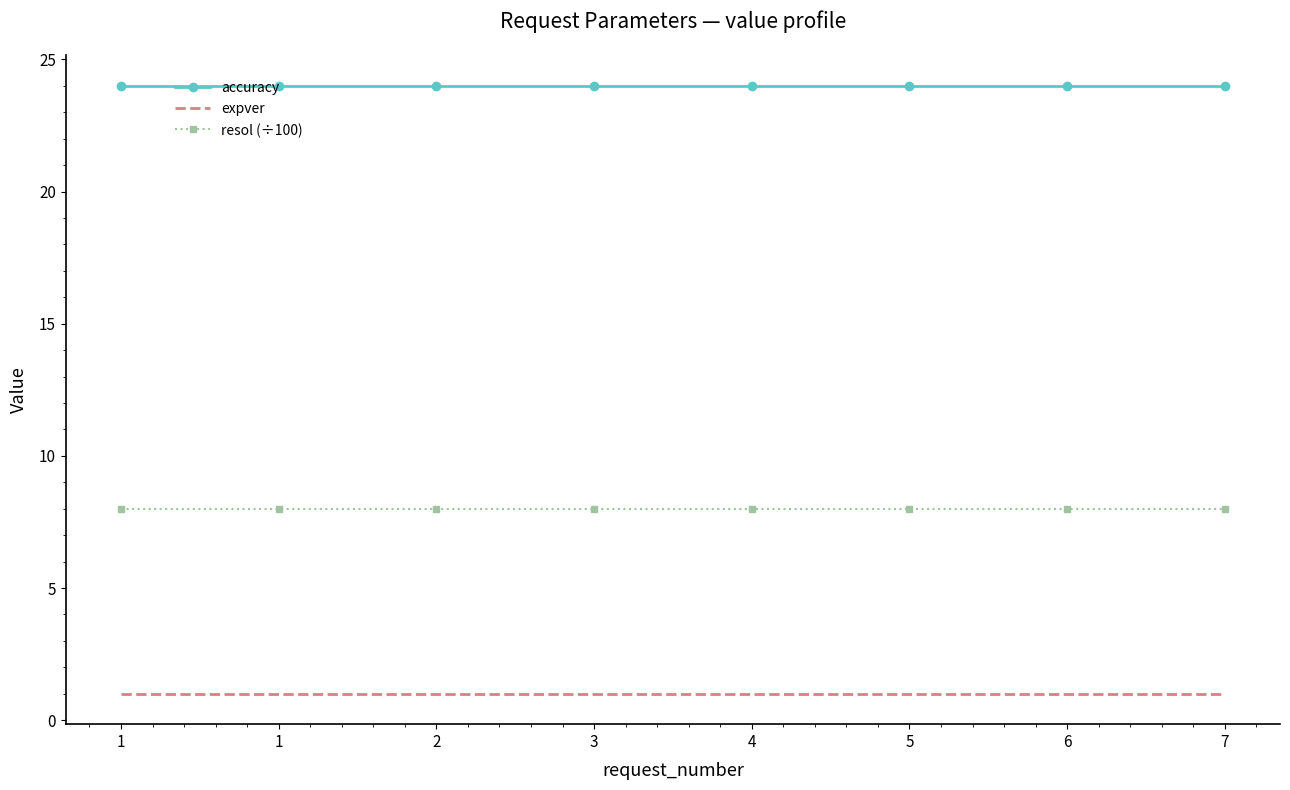

What is the value of the resol (÷100) point at the 2nd from the left?

8.0